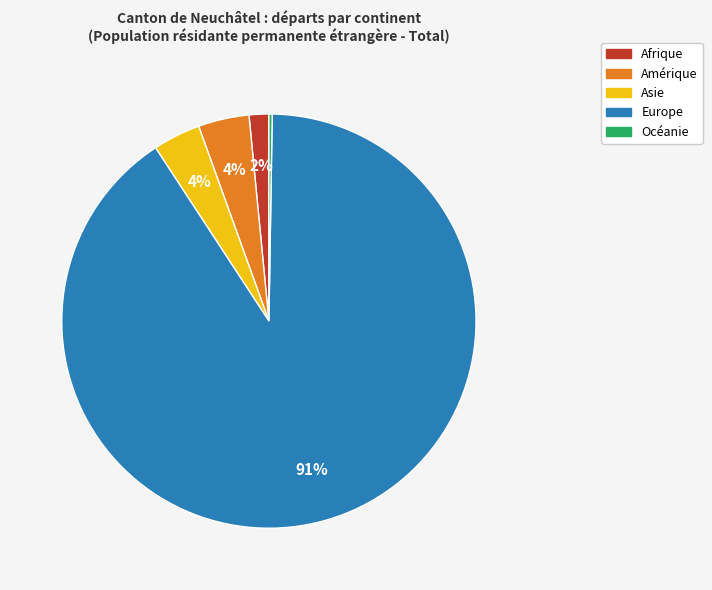

To the nearest percent, what percentage of the pie is Asie?

4%